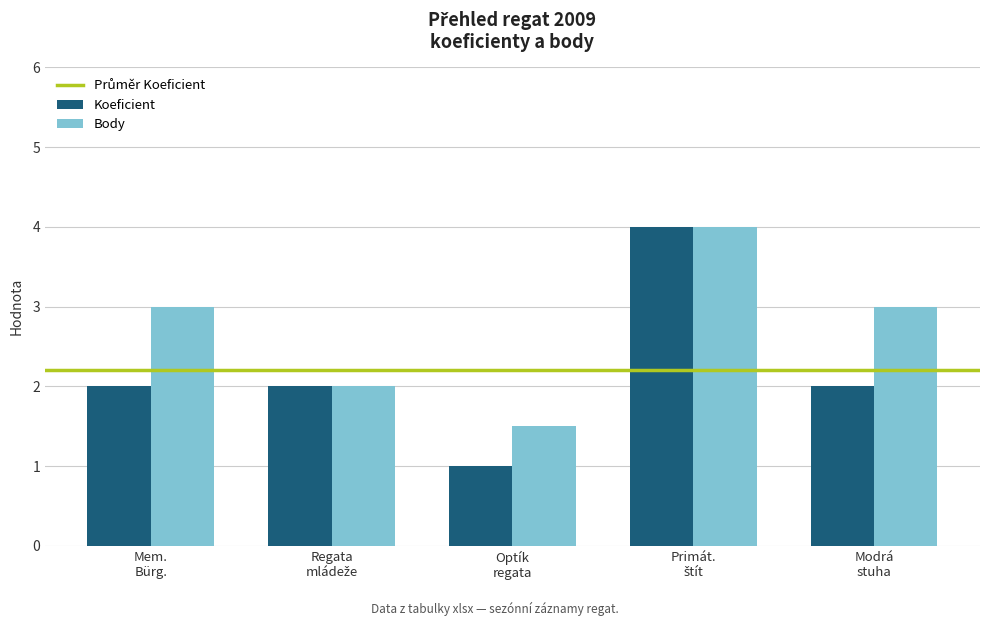

What is the sum of all Body values?

13.5